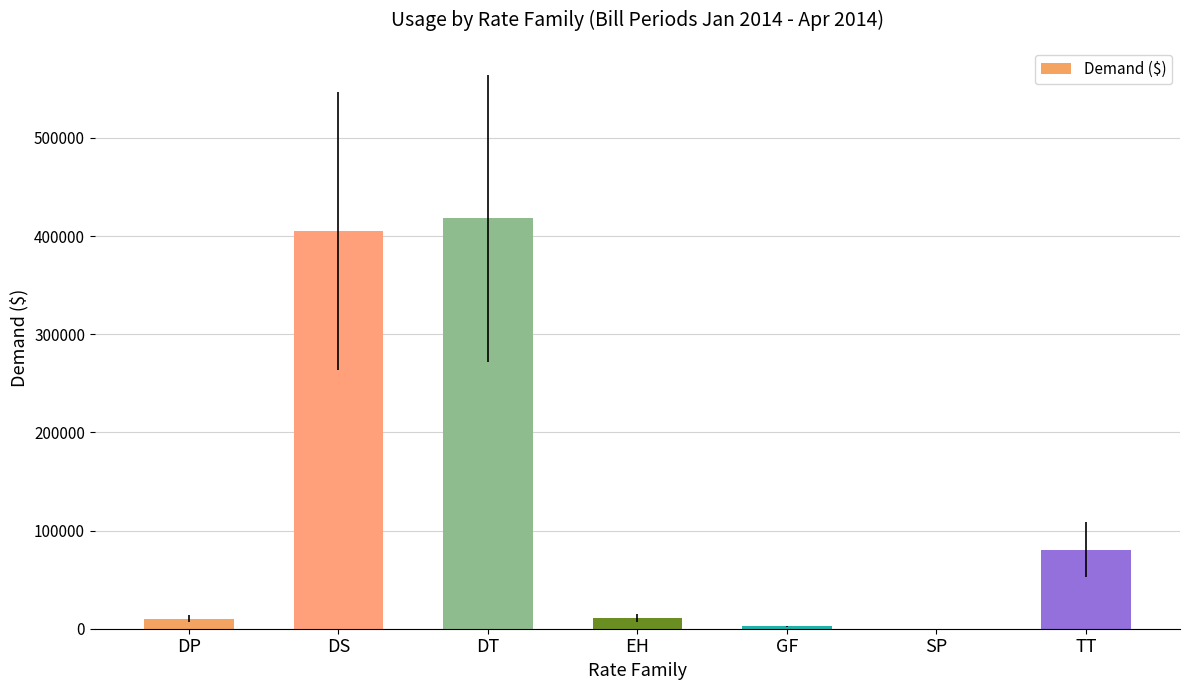

The value at DS is 404859.4. True or false?

True